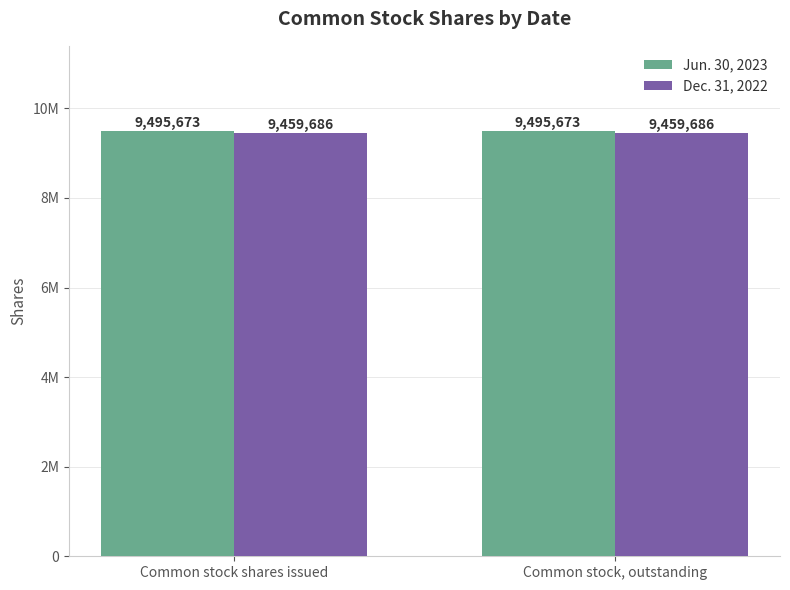

At which category is the sum across all series the highest?

Common stock shares issued